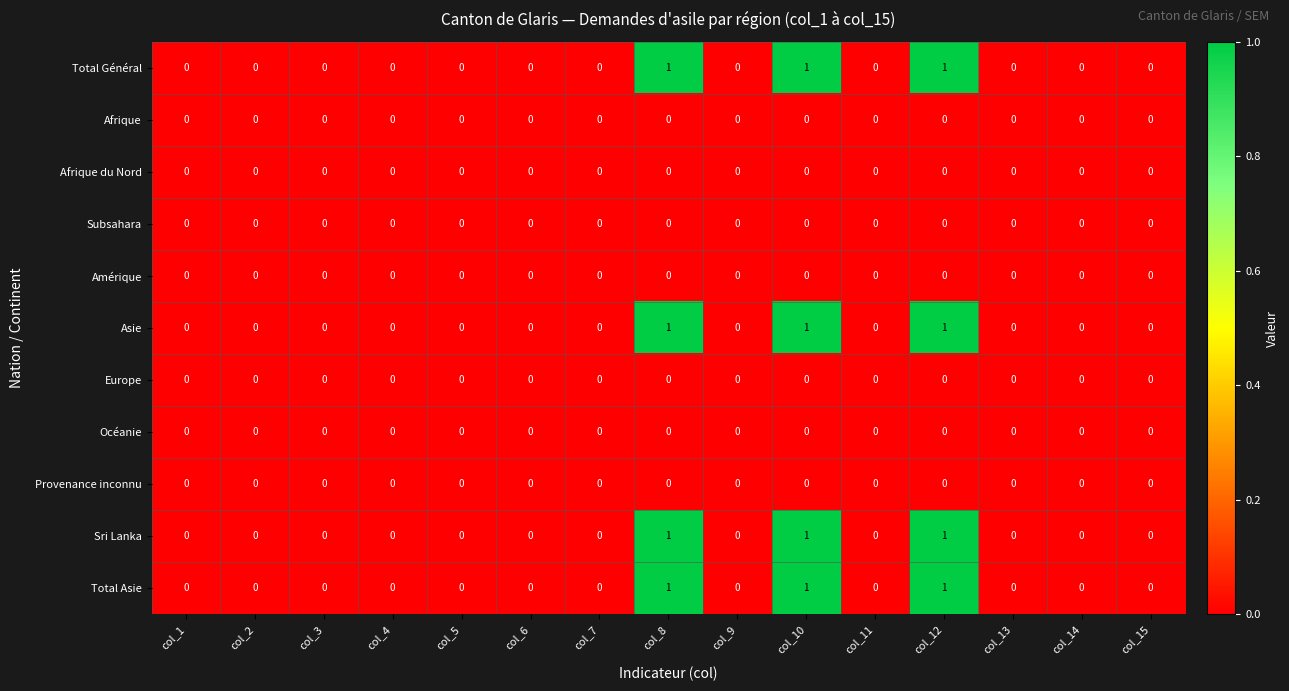

What is the sum of all Sri Lanka values?

3